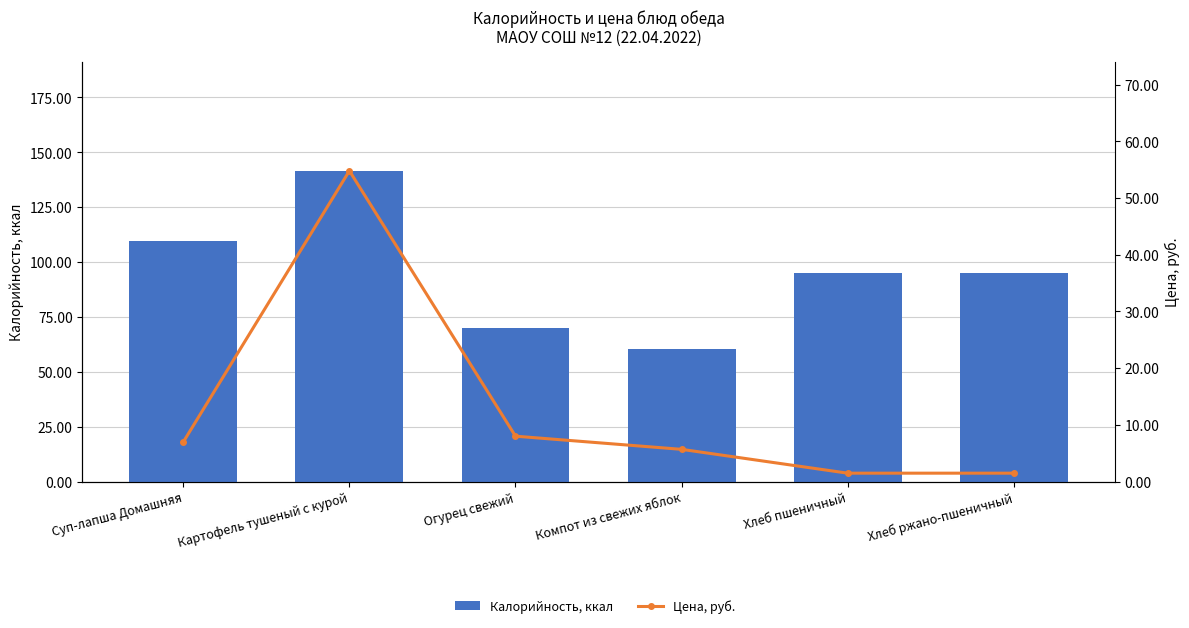

What is the average value of the Цена, руб. series?

13.1